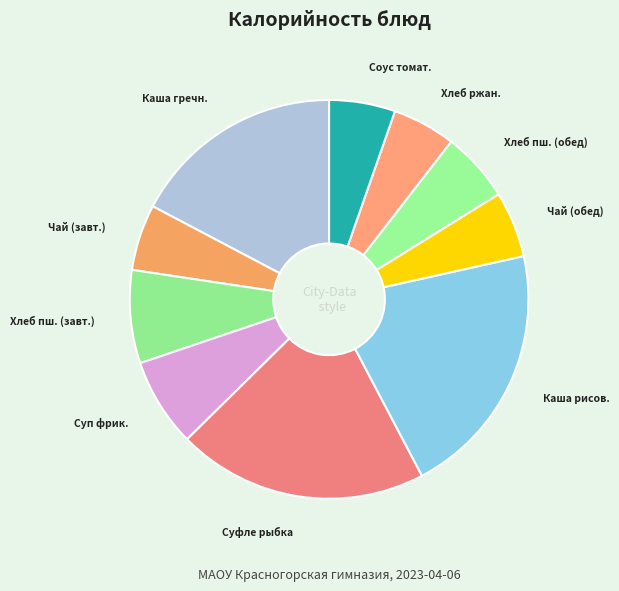

How many slices are in this pie chart?

10